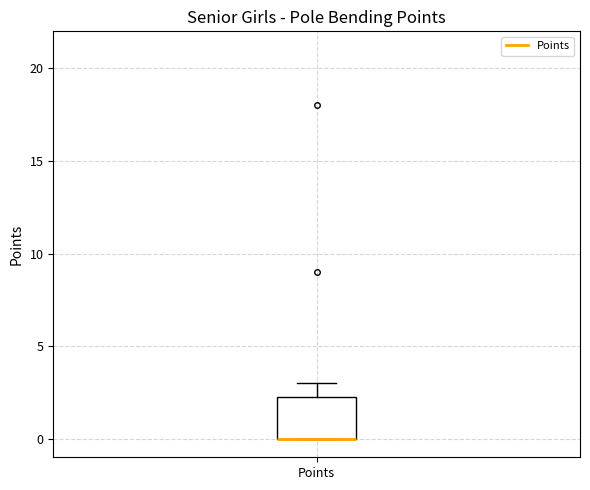

Where is the upper edge of the box for Points on the y-axis? The values are not printed on the chart, so give them approximately, as read against the axis.

2.5